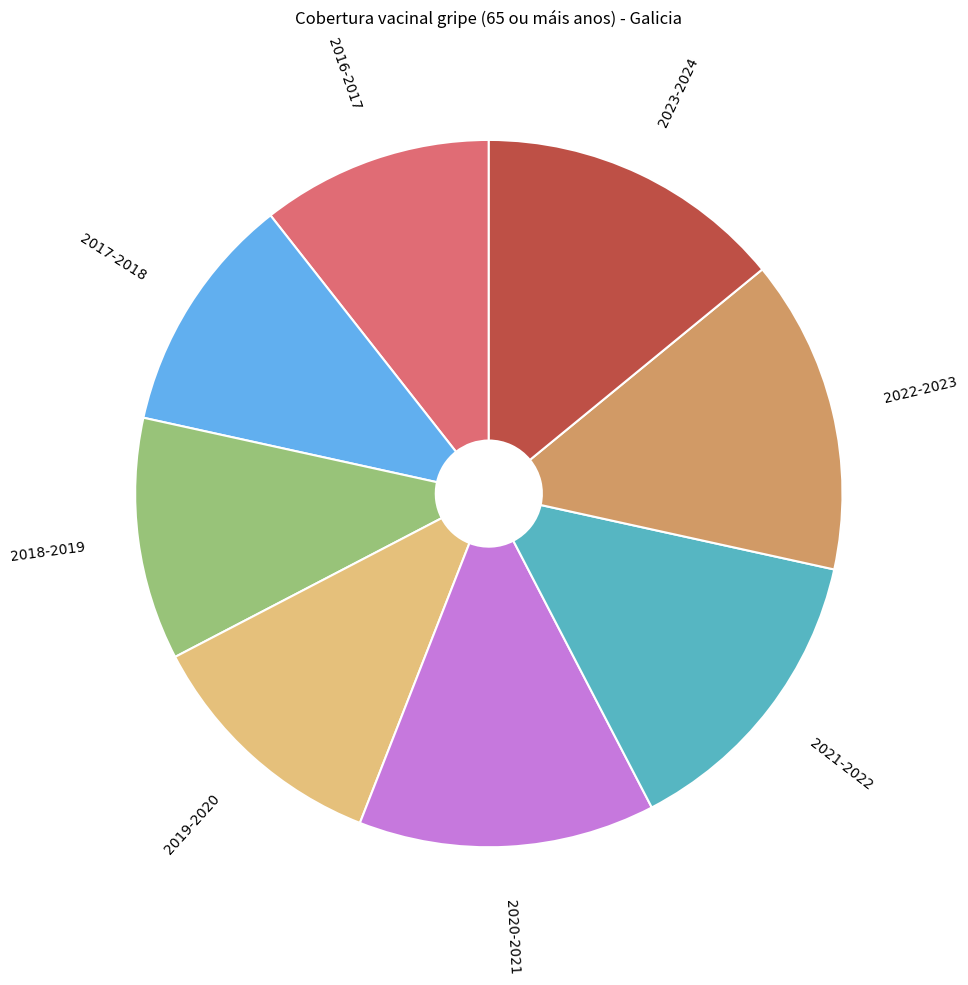

What is the ratio of the value at 2016-2017 to the value at 2019-2020?

0.9